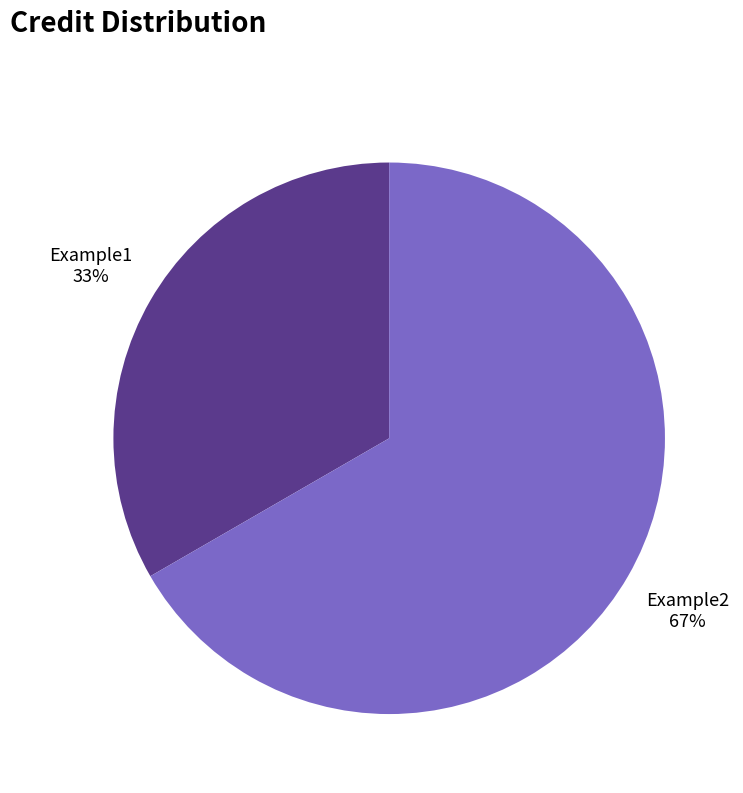

How many segments does this pie chart have?

2